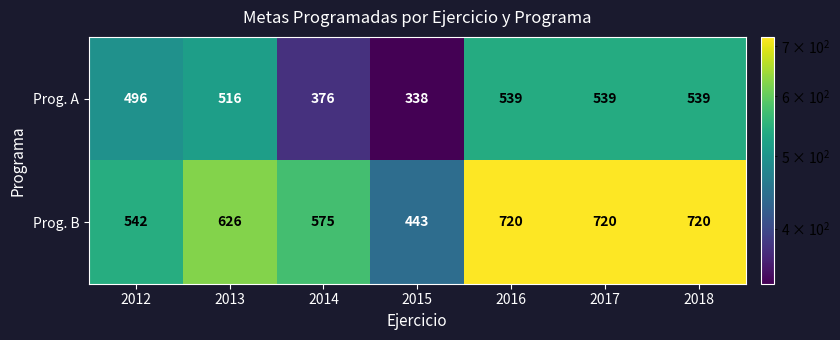

At how many categories does at least one series exceed 362?

7